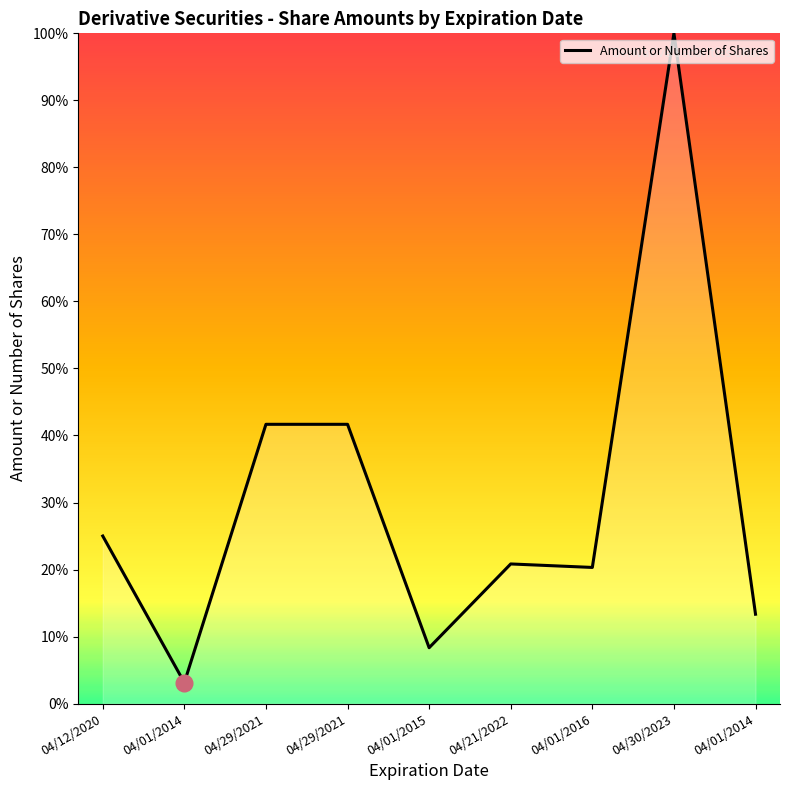

Does the chart display data point markers on the line(s)?

No